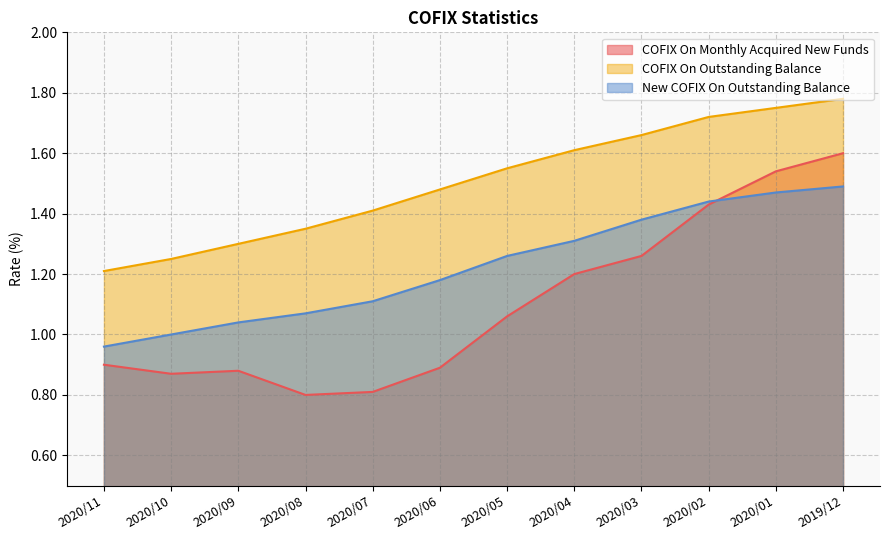

At 2020/10, list the series in order from largest to smallest.

COFIX On Outstanding Balance, New COFIX On Outstanding Balance, COFIX On Monthly Acquired New Funds